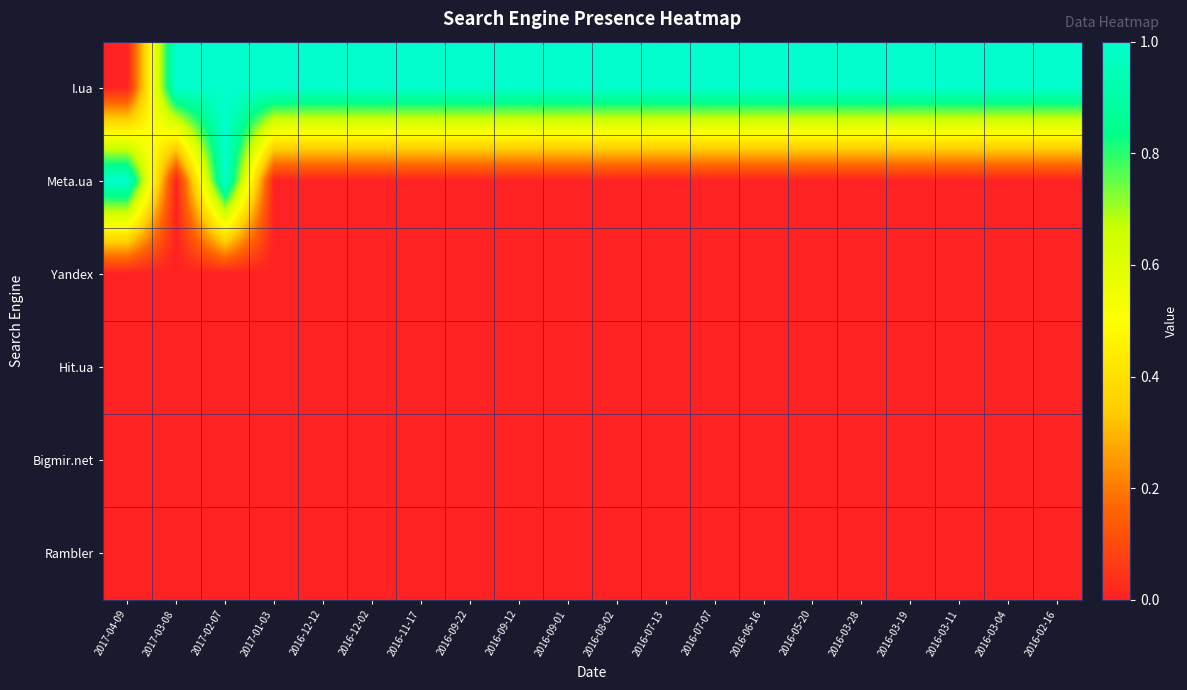

At which category is the sum across all series the highest?

2017-02-07